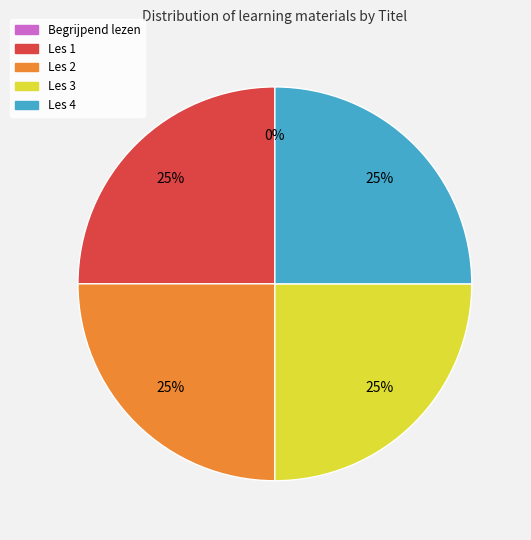

Is it true that Les 3 is 31% of the pie?

False